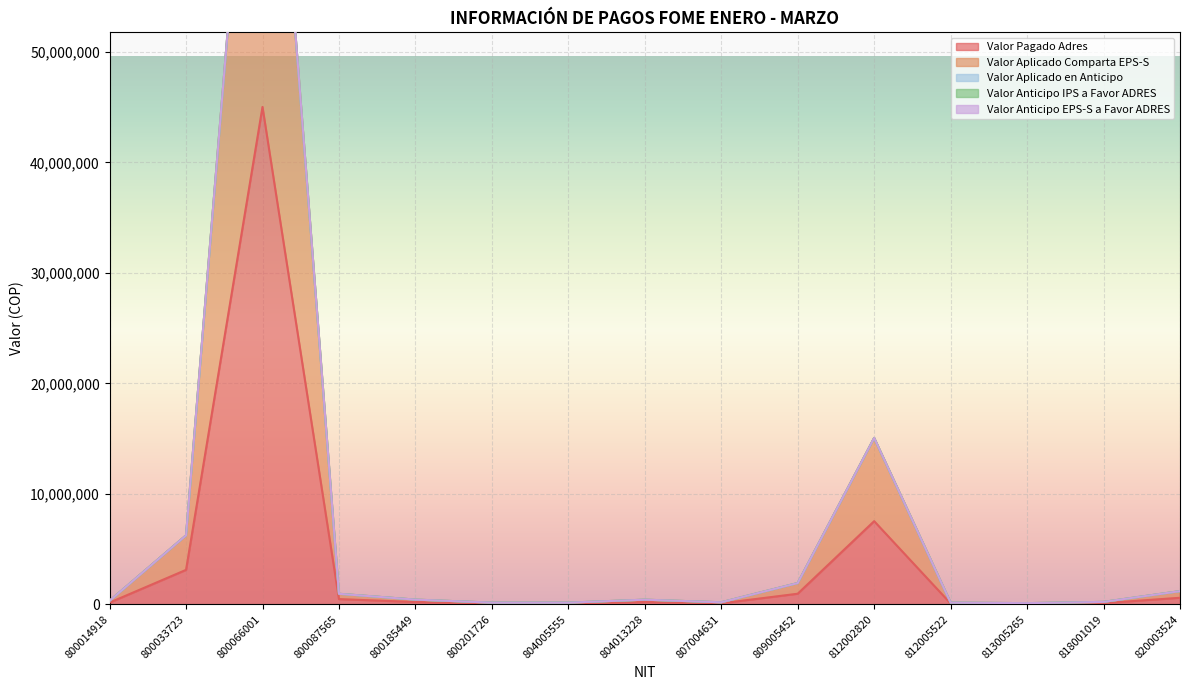

Is it true that Valor Aplicado en Anticipo equals 0 at 807004631?

True